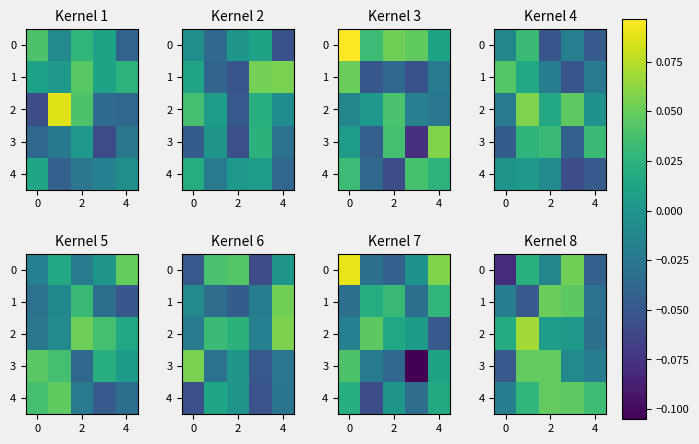

What is the greatest value displayed?

0.1